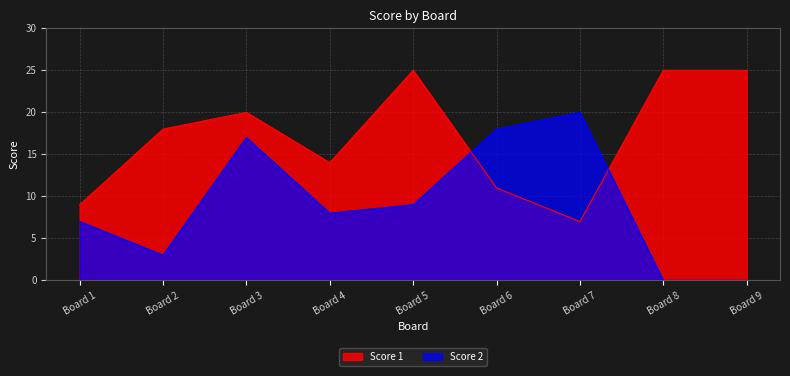

What are all the series names shown in the legend?

Score 1, Score 2